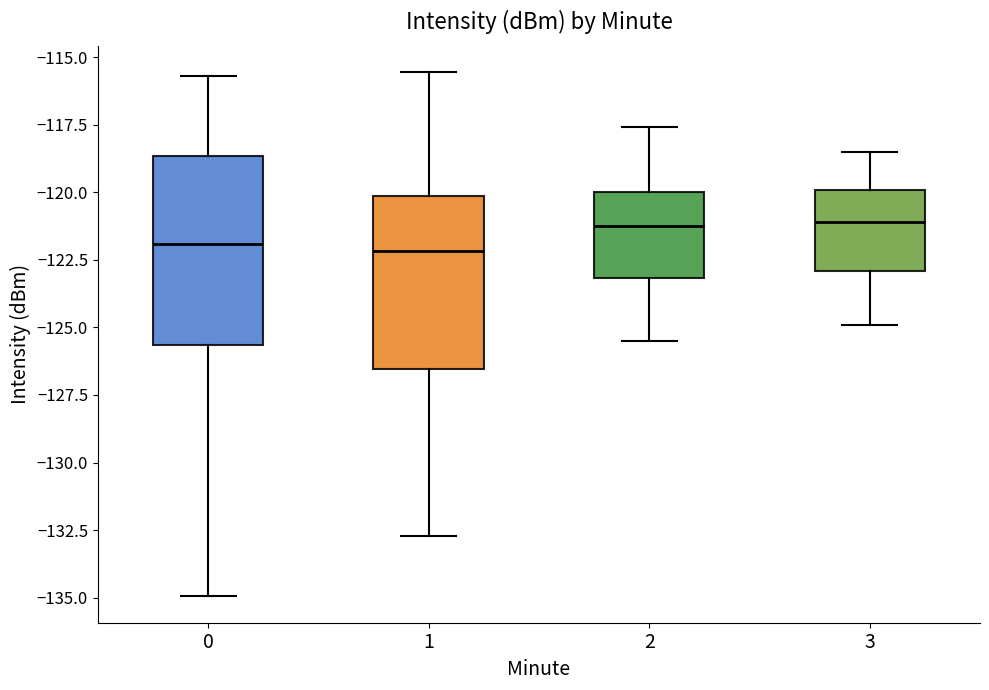

Where is the upper edge of the box at x = 1 on the y-axis? The values are not printed on the chart, so give them approximately, as read against the axis.

-120.0